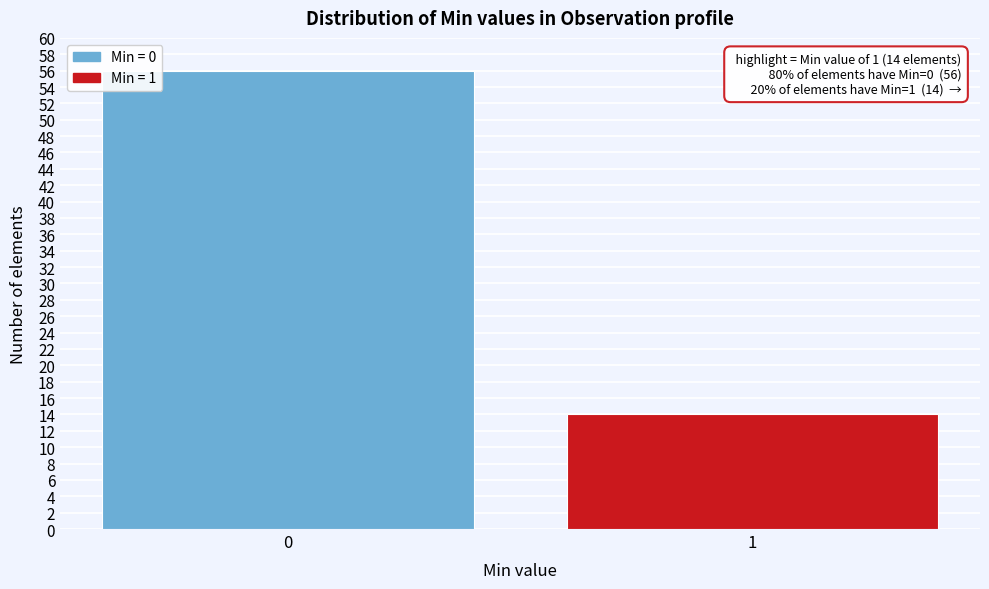

Reading left to right, what are all the values shown in this chart?

0=56	1=14